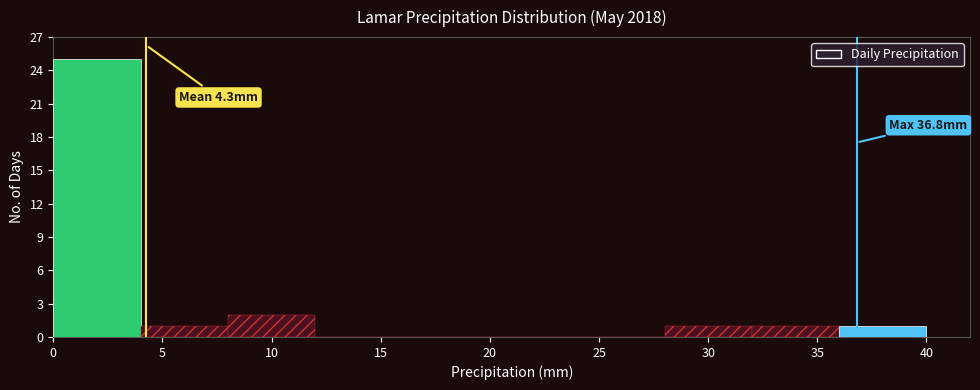

Which range on the x-axis has the tallest bar?

0 to 4